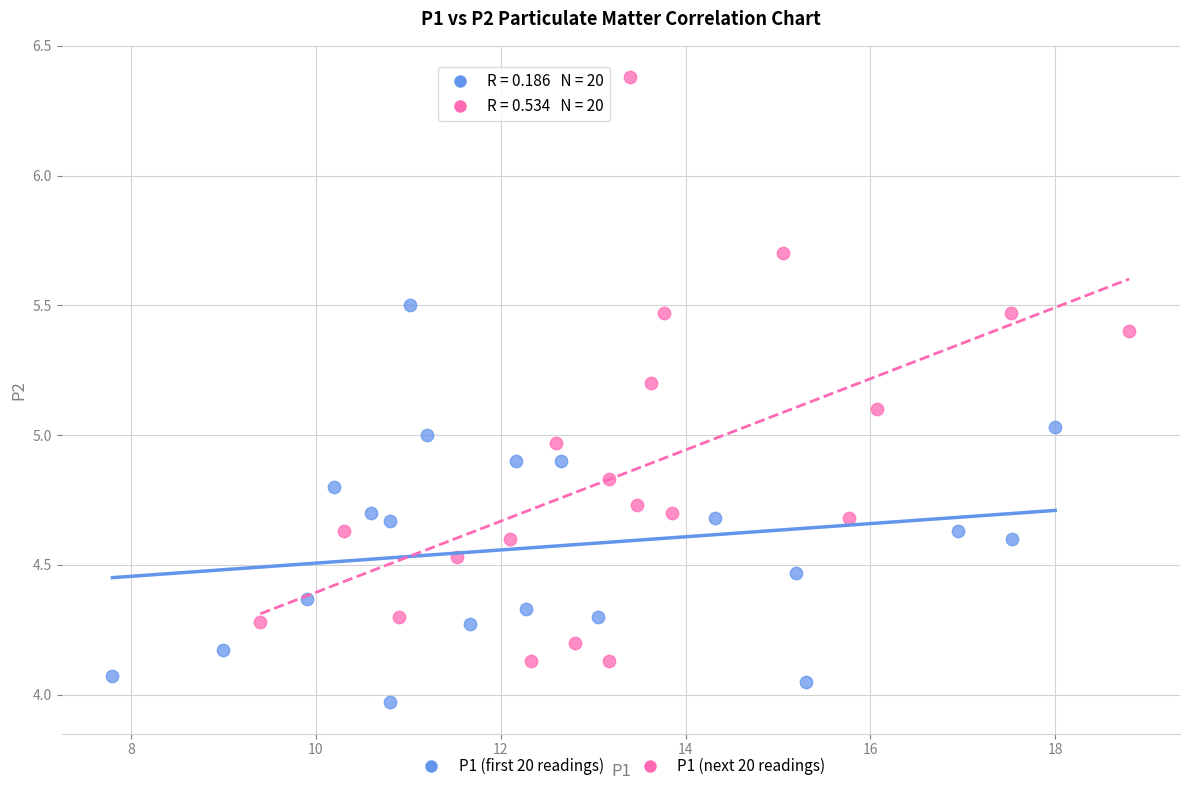

Which series has the largest Y range (max minus min)?

P1 (next 20 readings)